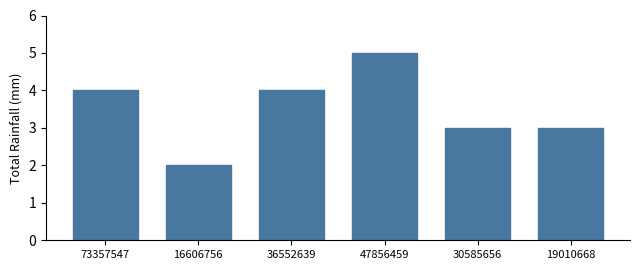

Reading right to left, list all the values displayed in this chart.

19010668=3	30585656=3	47856459=5	36552639=4	16606756=2	73357547=4